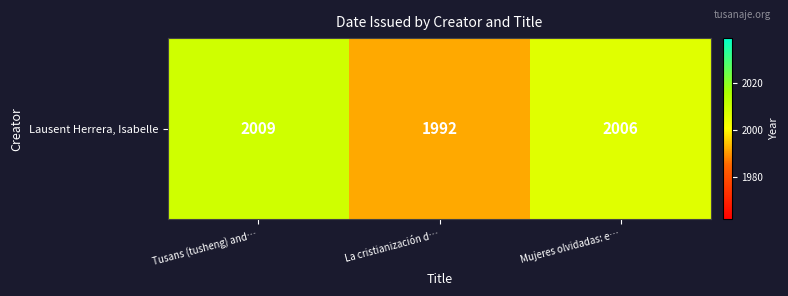

Reading left to right, extract all data points from this chart.

2009	1992	2006